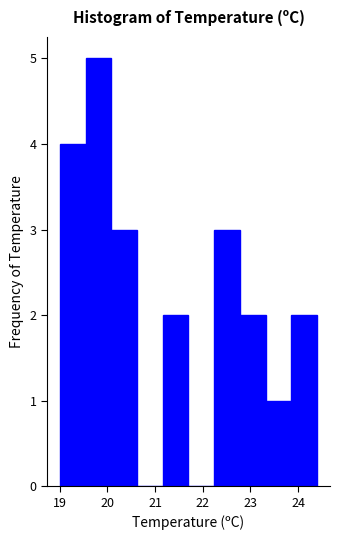

Over which range of the x-axis is the bar tallest?

19.54 to 20.08